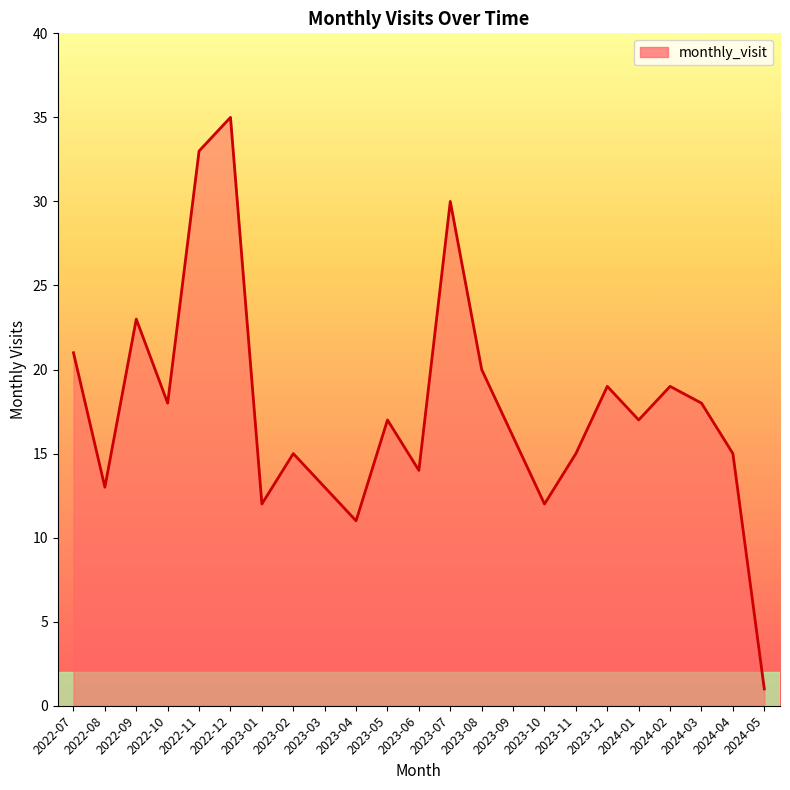

Read the value at 2022-11, to the nearest 5.

35